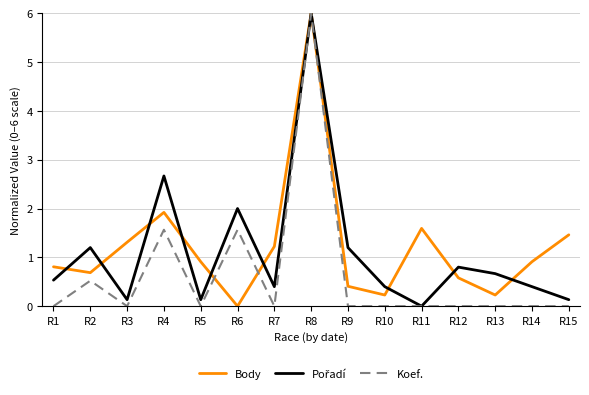

What is the difference between the highest and lowest values at R6?

2.0